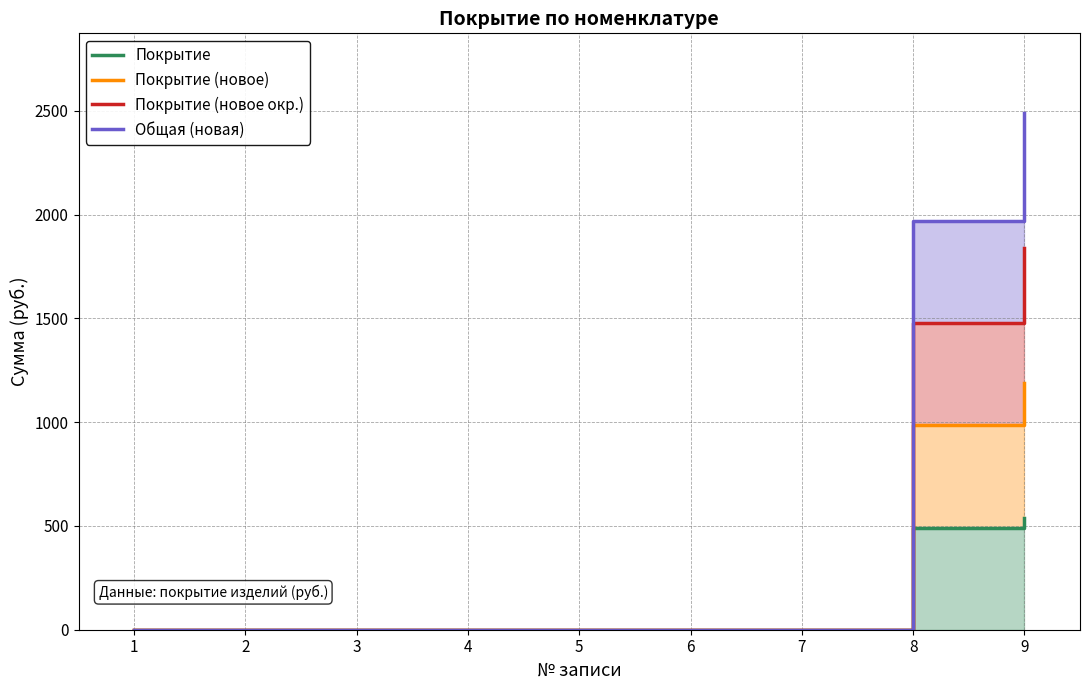

Reading left to right, transcribe all the data shown in this chart.

Покрытие: 0	0	0	0	0	0	0	492	540
Покрытие (новое): 0	0	0	0	0	0	0	984	1190
Покрытие (новое окр.): 0	0	0	0	0	0	0	1476	1840
Общая (новая): 0	0	0	0	0	0	0	1968	2490